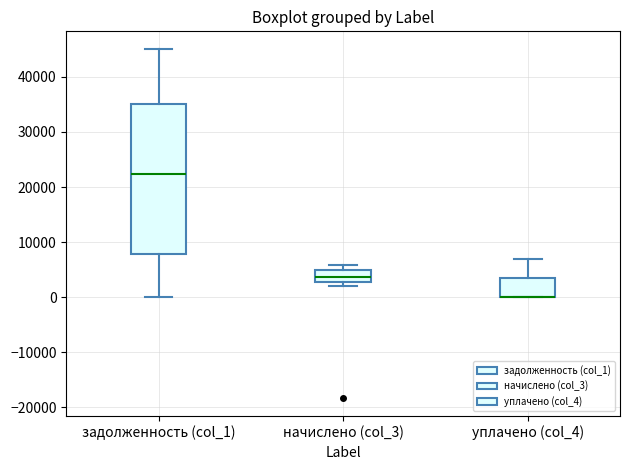

Reading left to right, transcribe this box plot: for each box, give where its median line is, the range the box spans, and where its two whiskers end, as read against the y-axis. The values are not printed on the chart, so give them approximately, as read against the axis.

задолженность (col_1): median 22000, box 8000 to 35000, whiskers 0 to 45000
начислено (col_3): median 4000, box 3000 to 5000, whiskers 2000 to 6000
уплачено (col_4): median 0 (drawn on the box's lower edge), box 0 to 3000, whiskers 0 to 7000